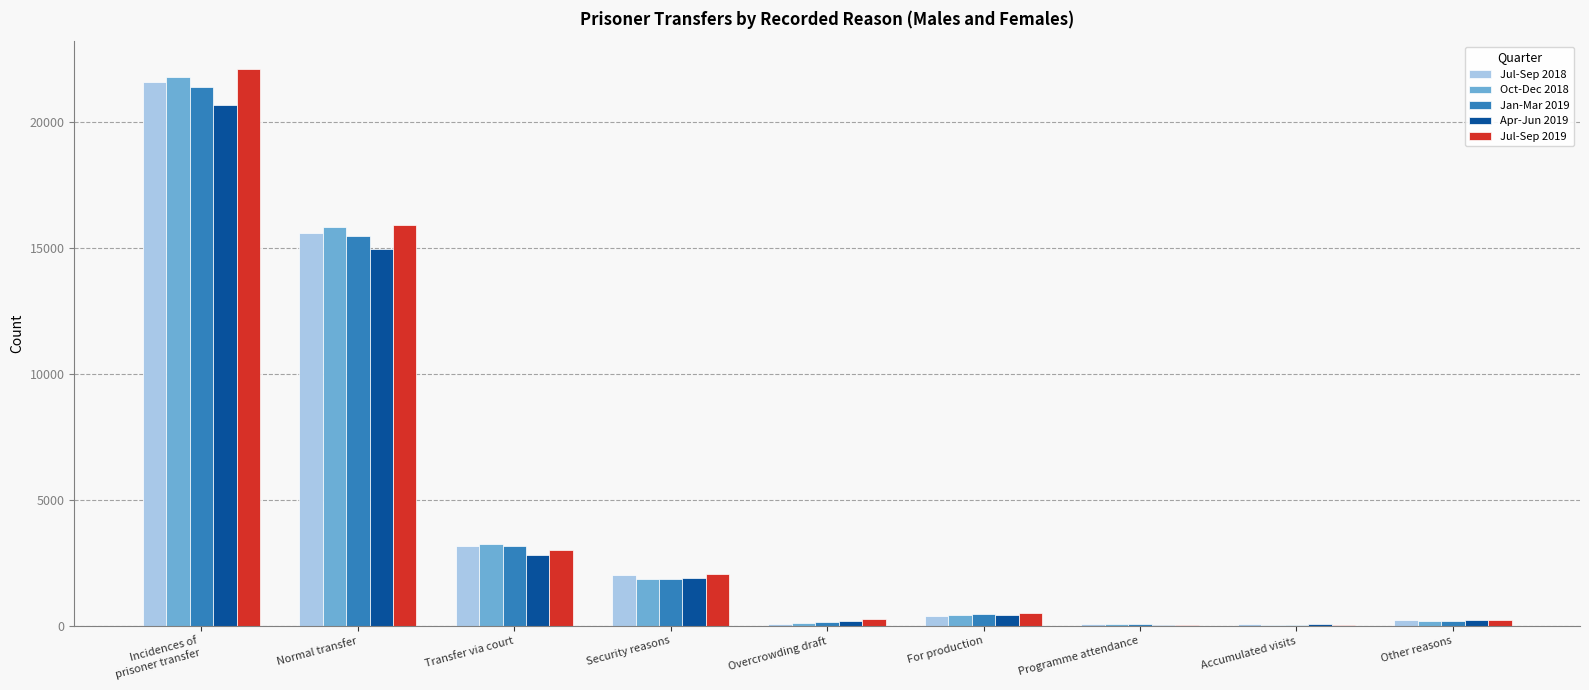

Which series has the largest range (max minus min)?

Jul-Sep 2019